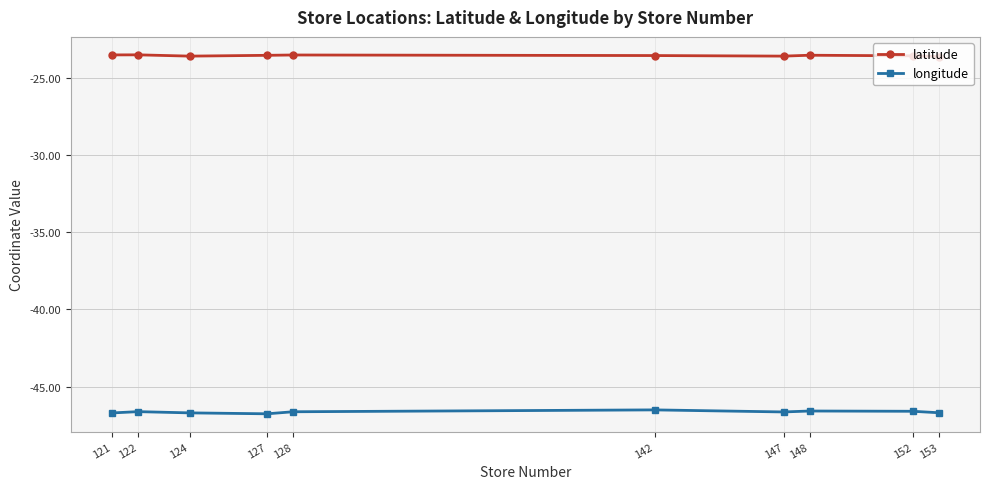

In longitude, how many points are higher than both neighbors (excluding endpoints)?

3